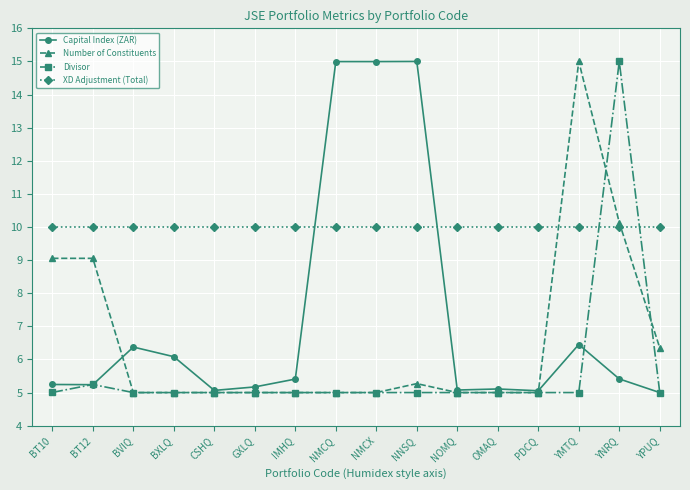

What are all the series names shown in the legend?

Capital Index (ZAR), Number of Constituents, Divisor, XD Adjustment (Total)